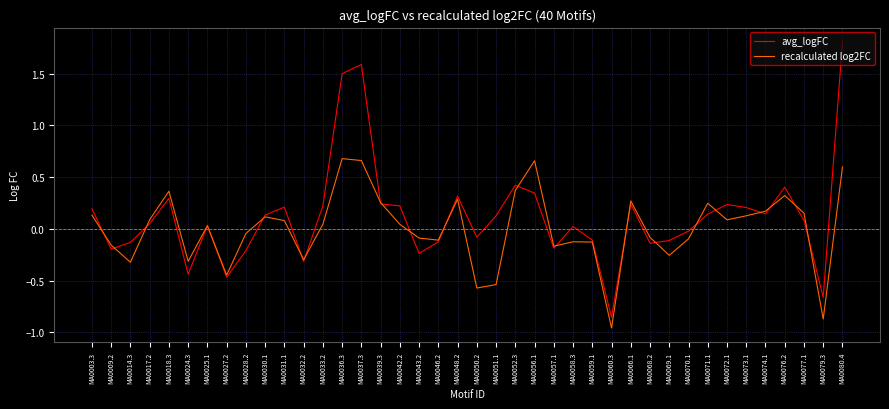

At how many categories does at least one series exceed 1?

3